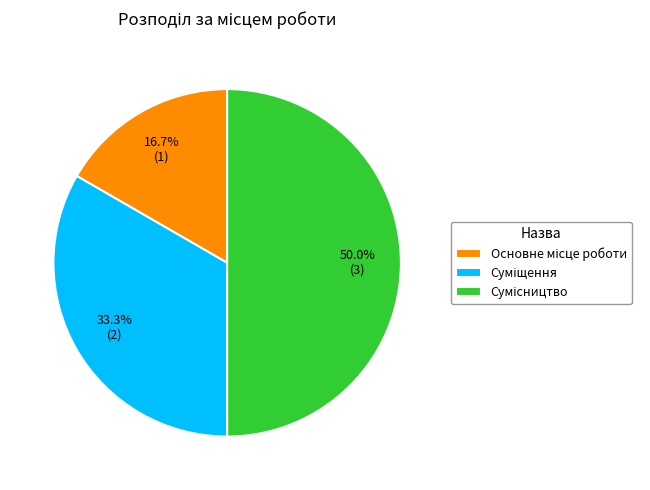

To the nearest percent, what portion does Основне місце роботи represent?

17%